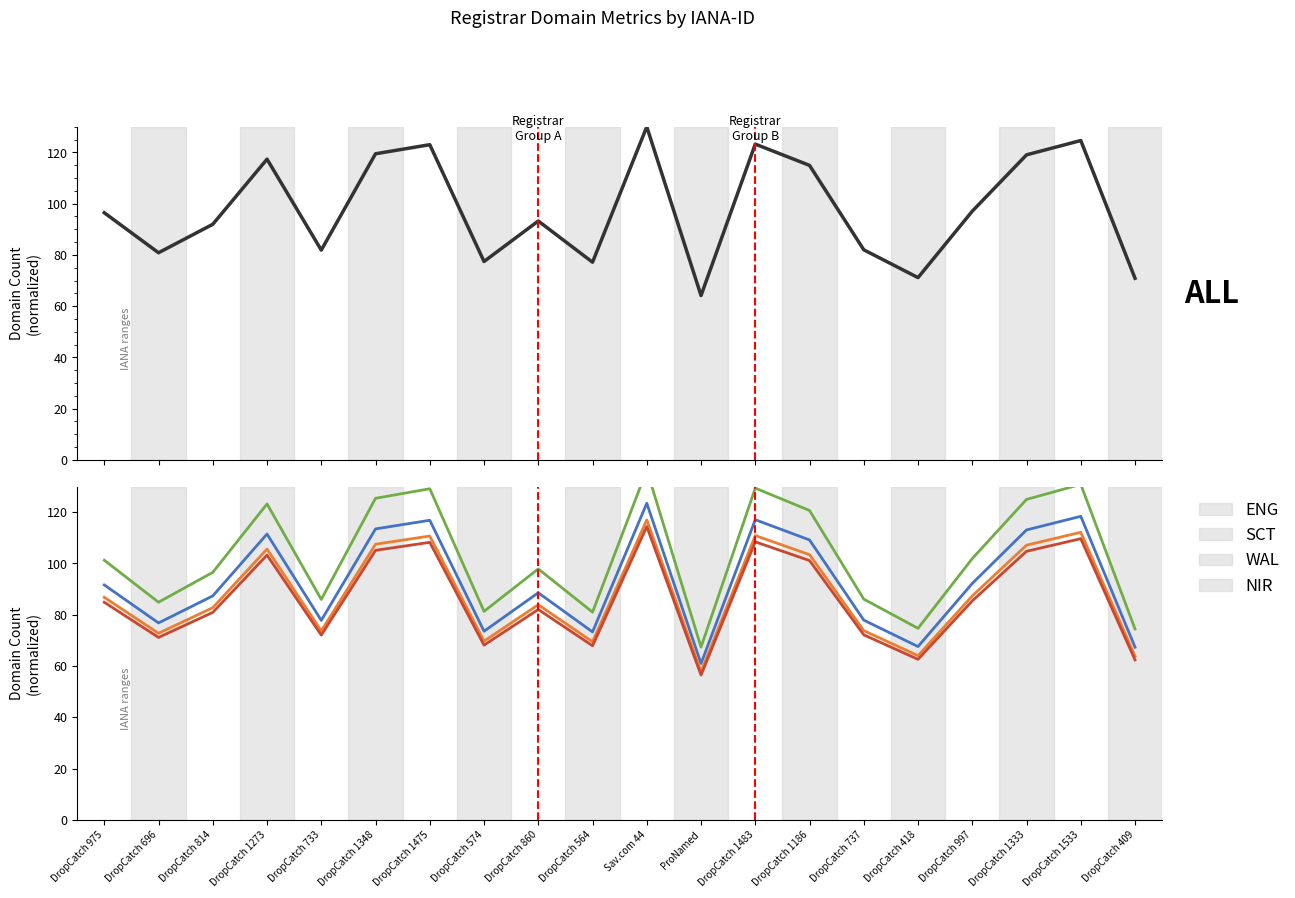

How many data points in total-domains (ENG) are less than 91?

10